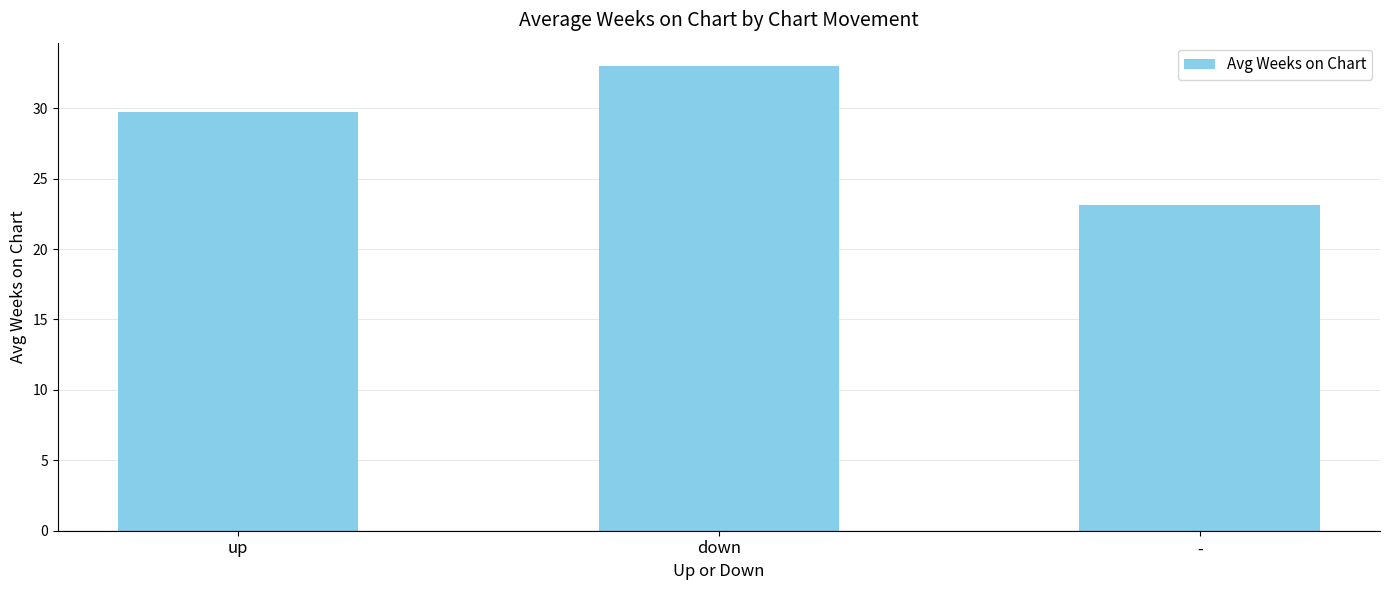

Reading left to right, what are all the values shown in this chart?

up=29.7	down=33.0	-=23.1